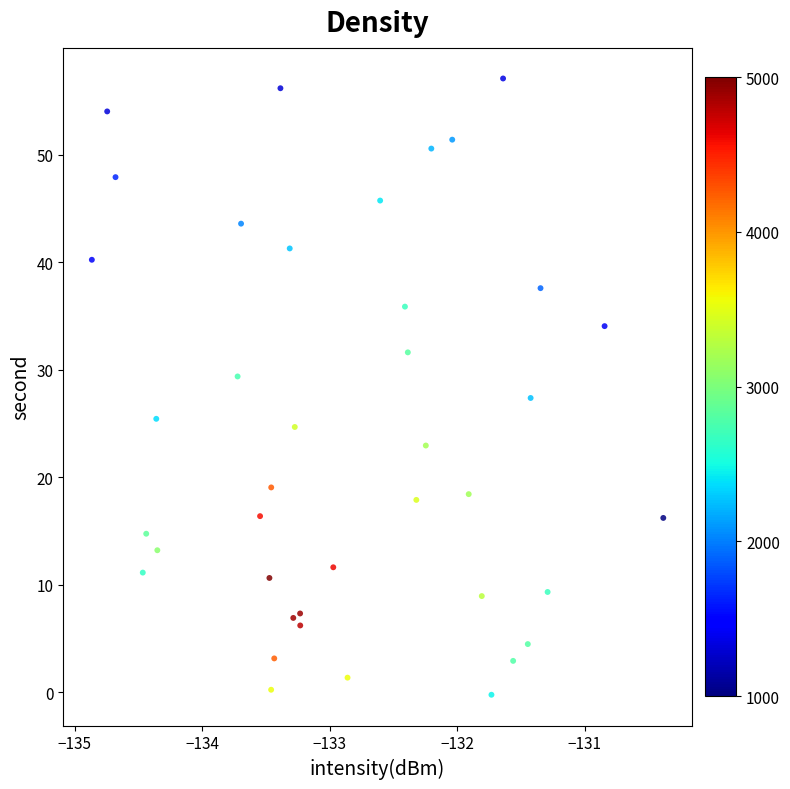

What is the range of X values (max minus min)?

4.5